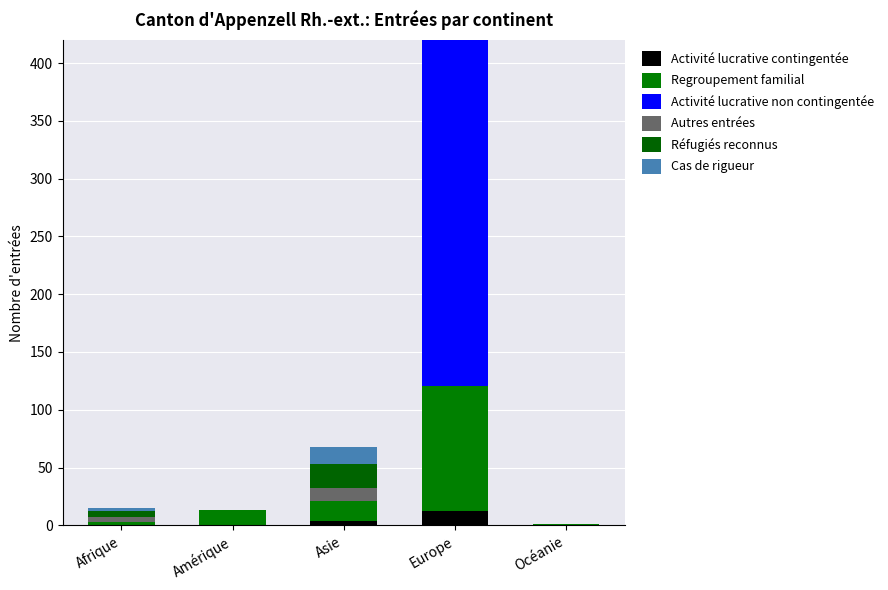

At Asie, list the series in order from smallest to largest.

Activité lucrative non contingentée, Activité lucrative contingentée, Autres entrées, Cas de rigueur, Regroupement familial, Réfugiés reconnus